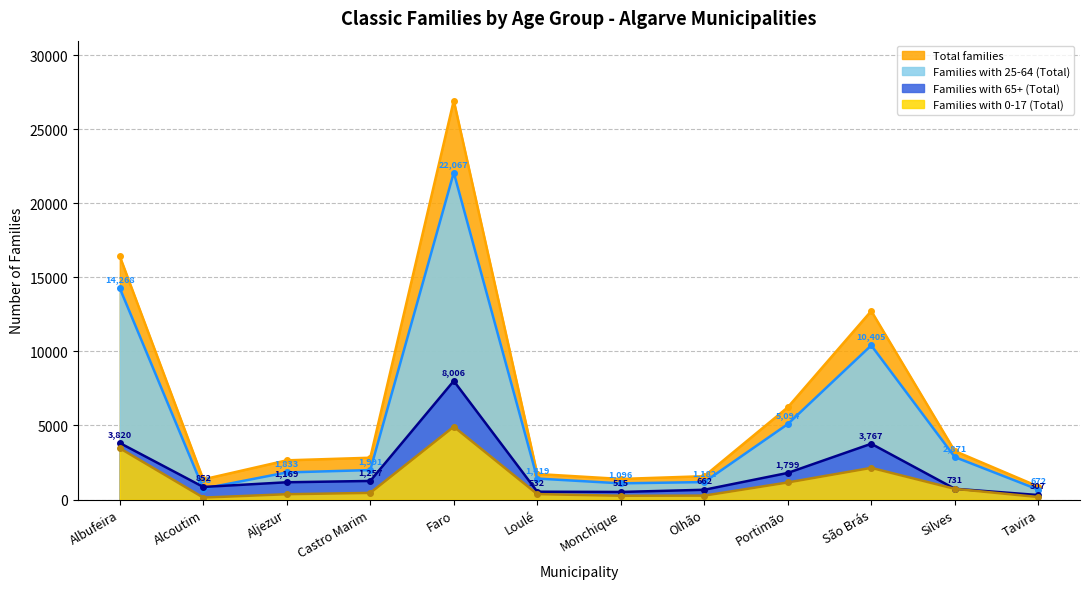

What is the smallest value displayed?

135